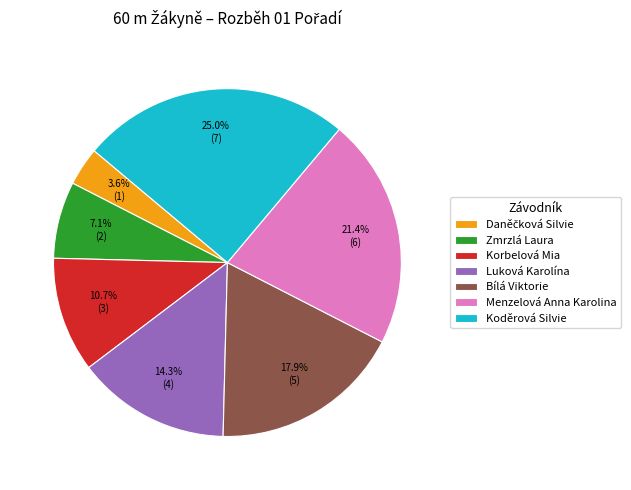

To the nearest percent, what is the difference between the largest and smallest slice percentages?

21%